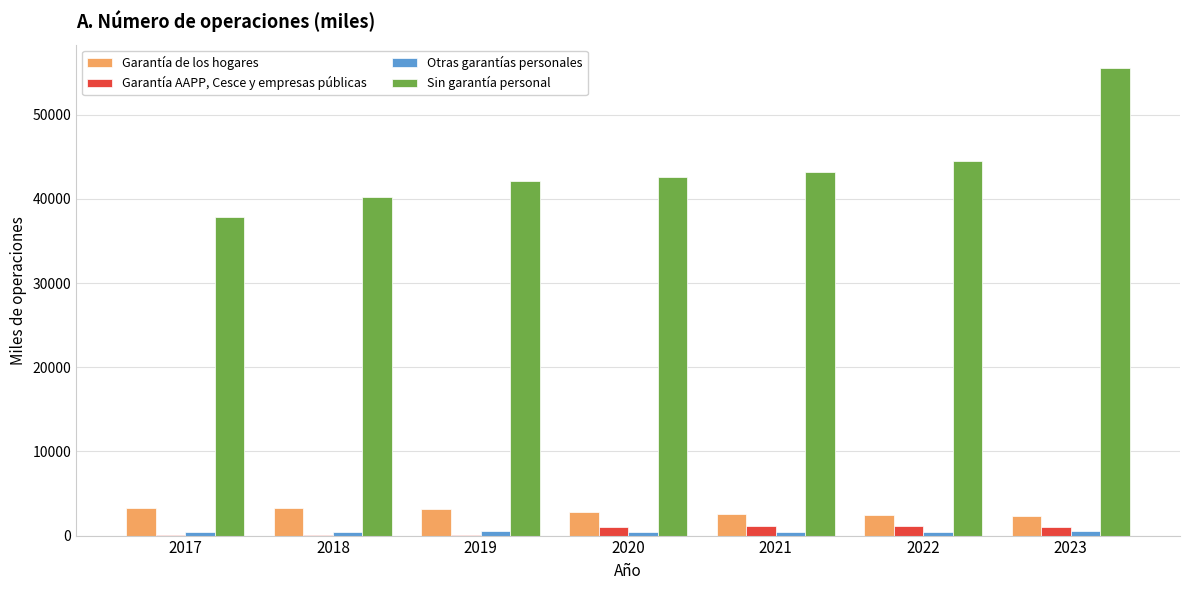

True or false: Garantía AAPP, Cesce y empresas públicas has a value of 20.2 at 2018.

True